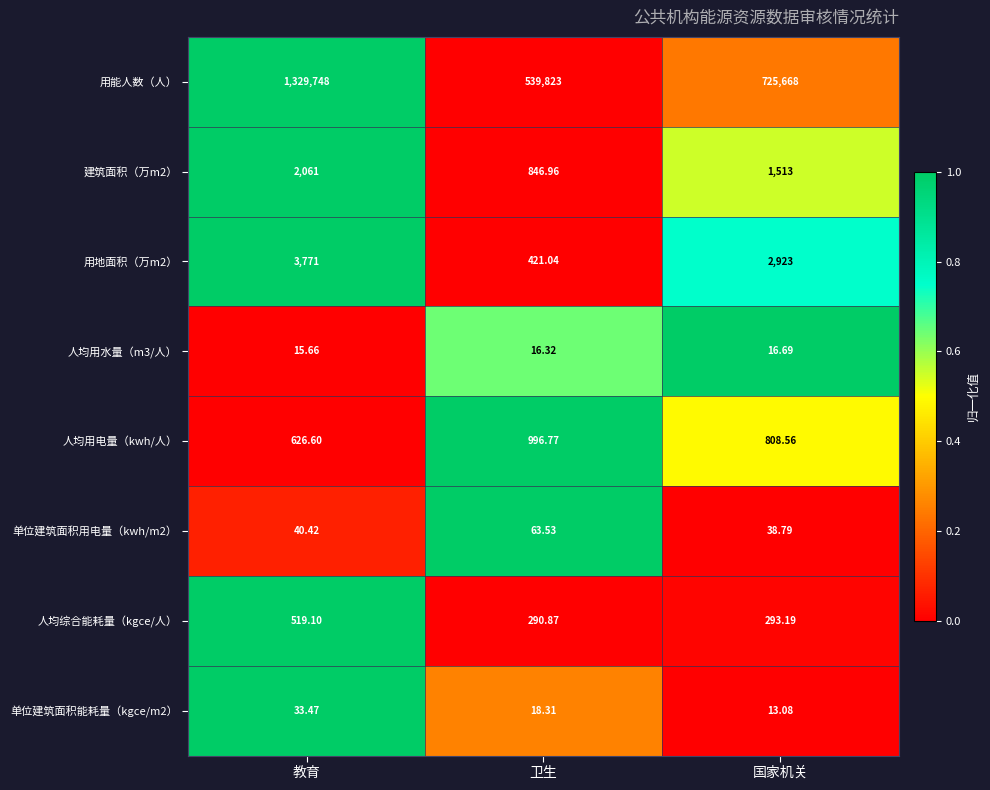

Which series changed the most between 教育 and 卫生?

用能人数（人）